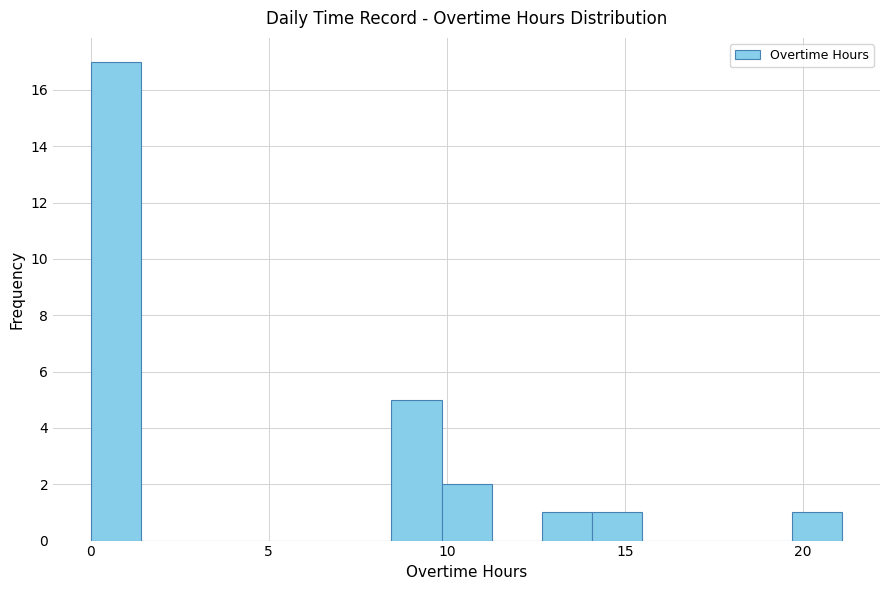

Around what value on the x-axis is the tallest bar? Give the approximate position of its centre, as read against the axis.

0.5